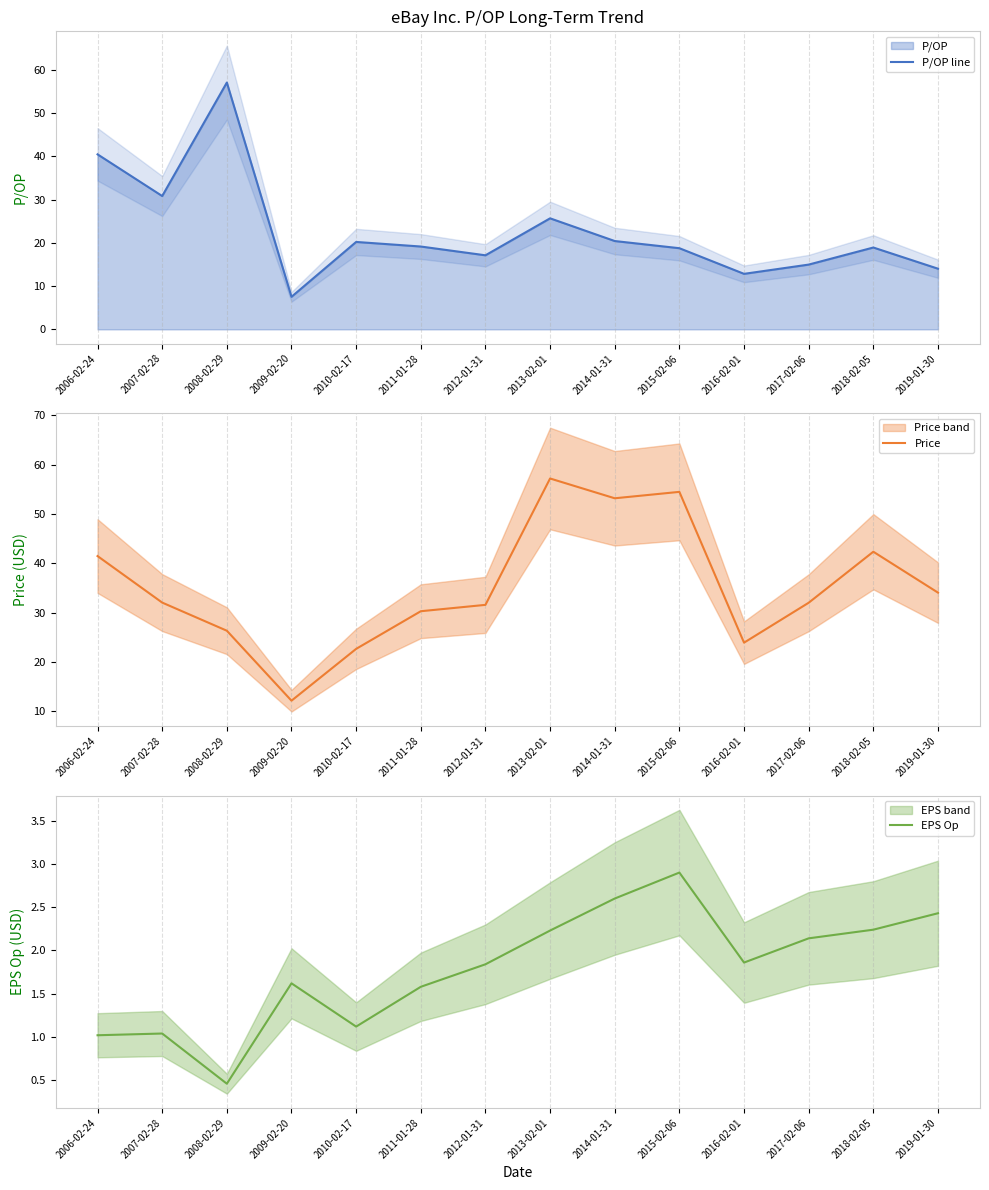

Which has a higher value, 2016-02-01 or 2012-01-31?

2012-01-31